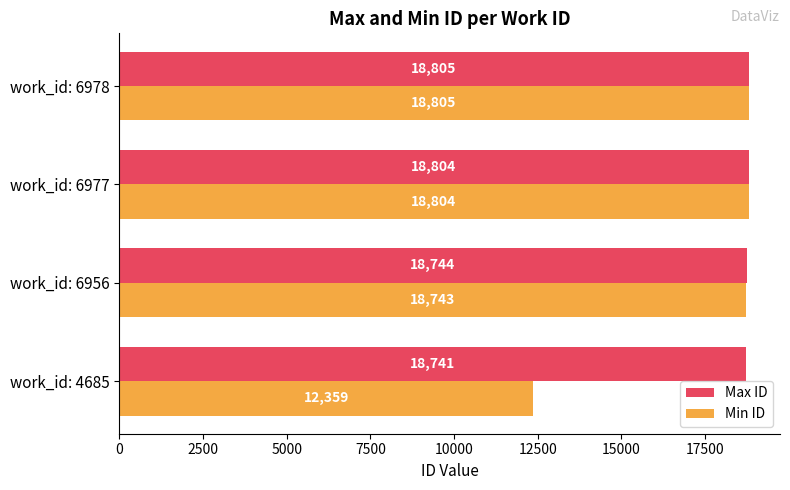

Which series changed the most between work_id: 4685 and work_id: 6956?

Min ID